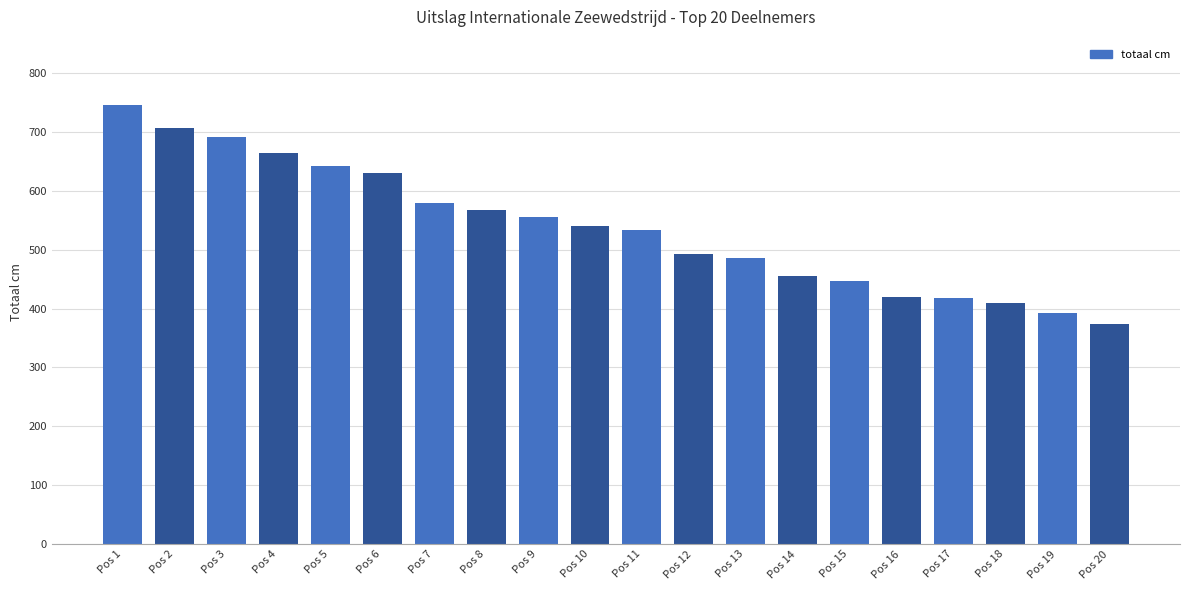

What is the value of the 19th bar from the left?

392